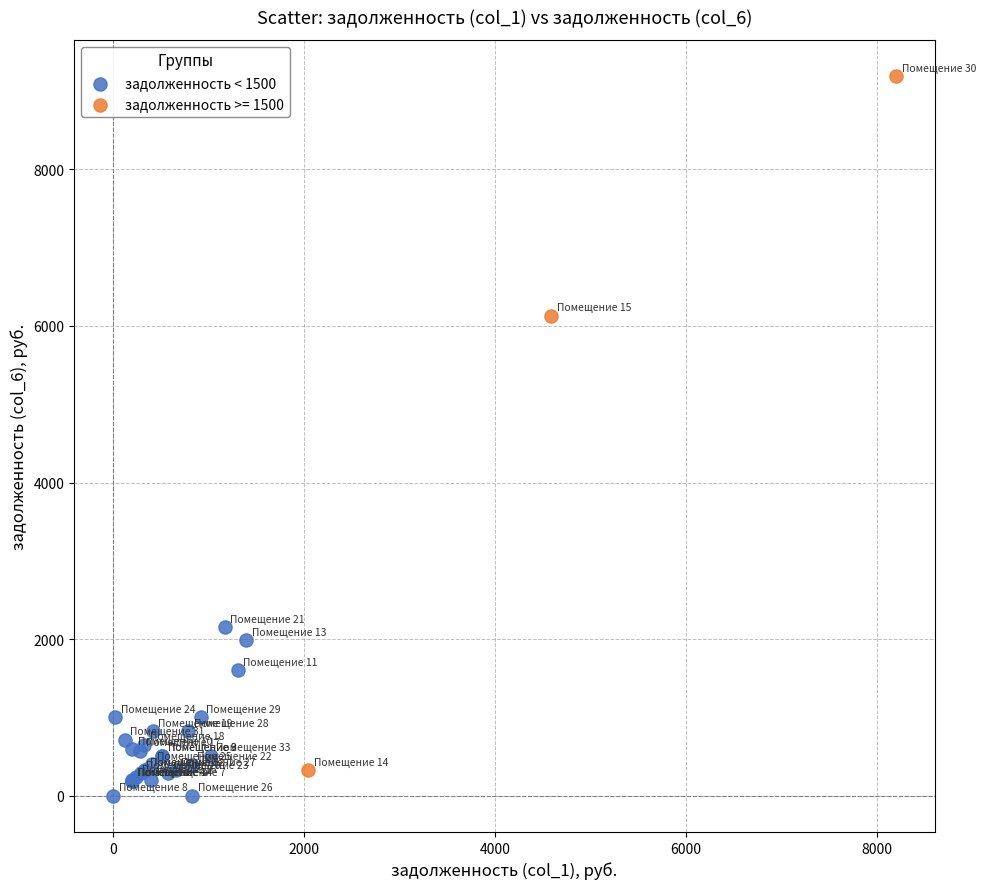

Which series reaches the maximum Y coordinate?

задолженность >= 1500